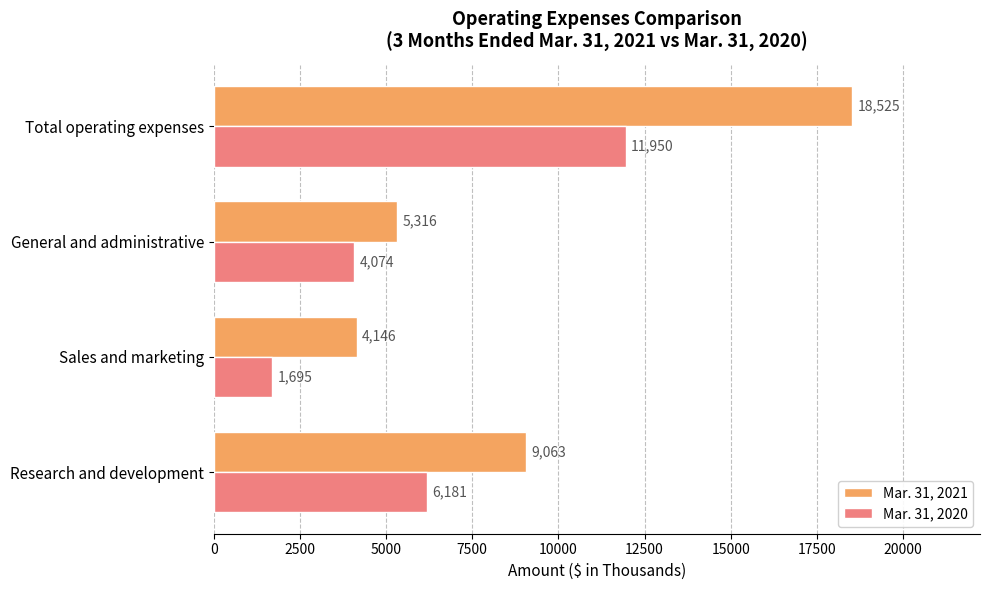

Which series has the largest total across all categories?

Mar. 31, 2021